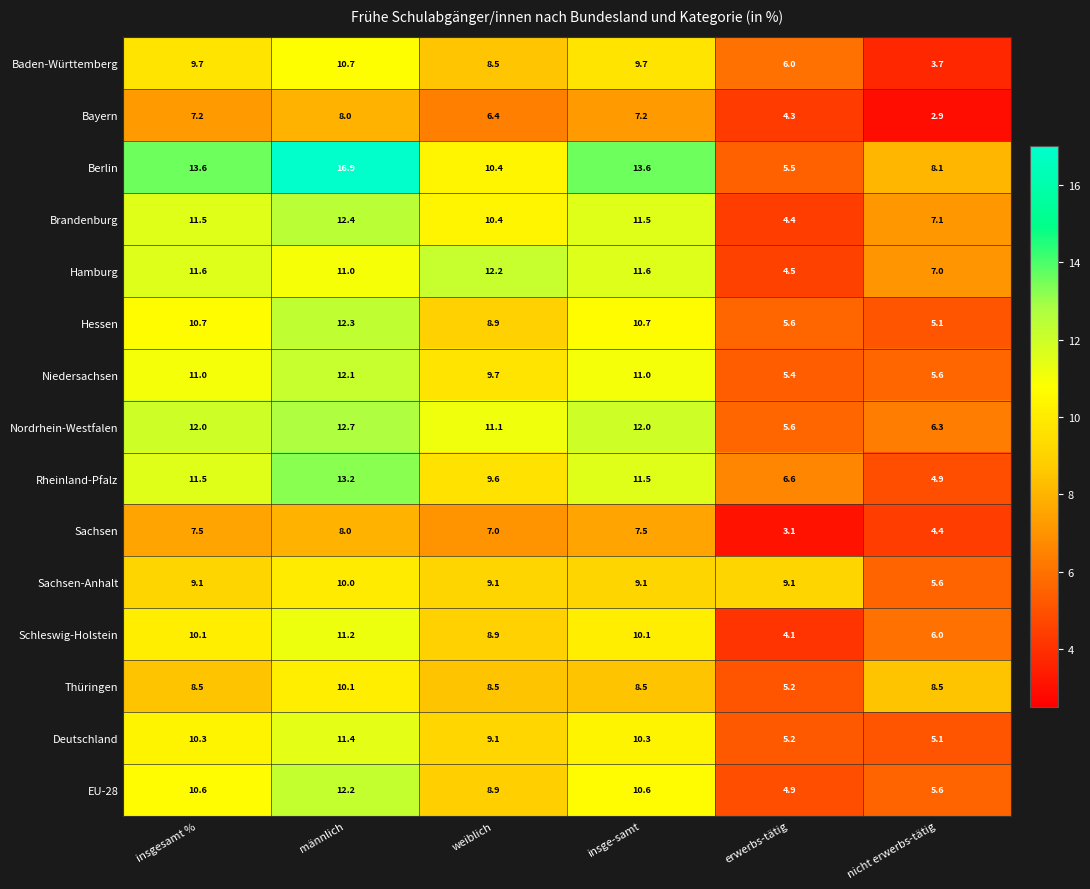

Between weiblich and insge-samt, which series saw the biggest shift?

Berlin